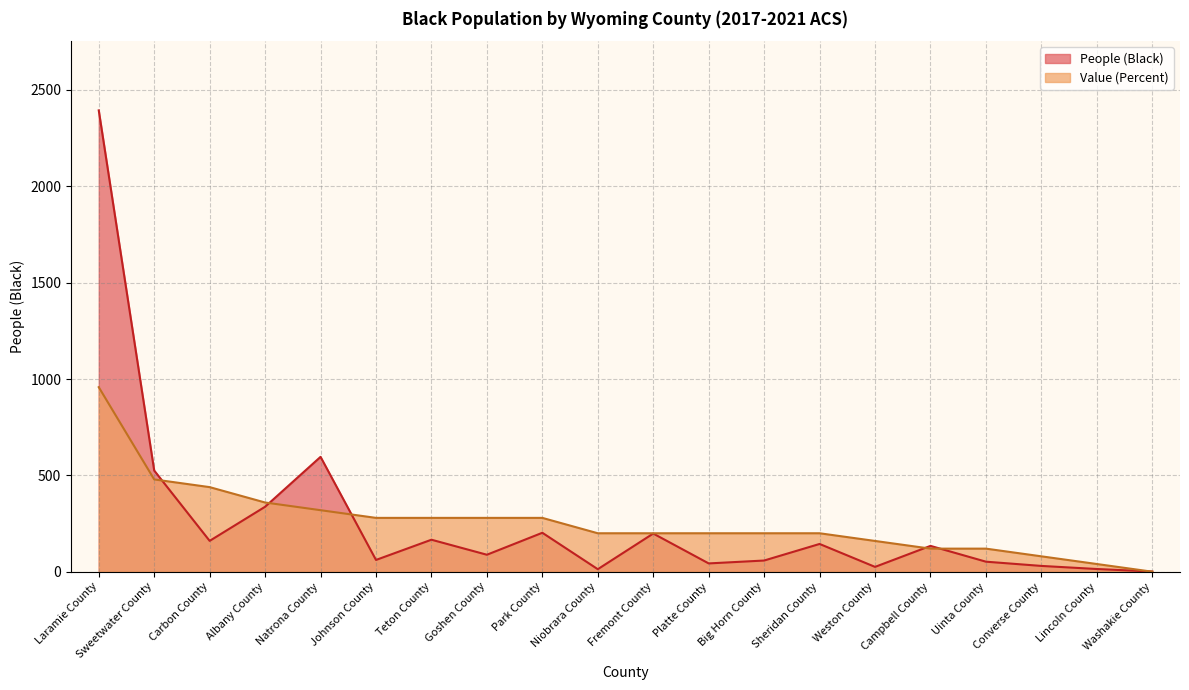

What is the label of the 3rd point from the right?

Converse County